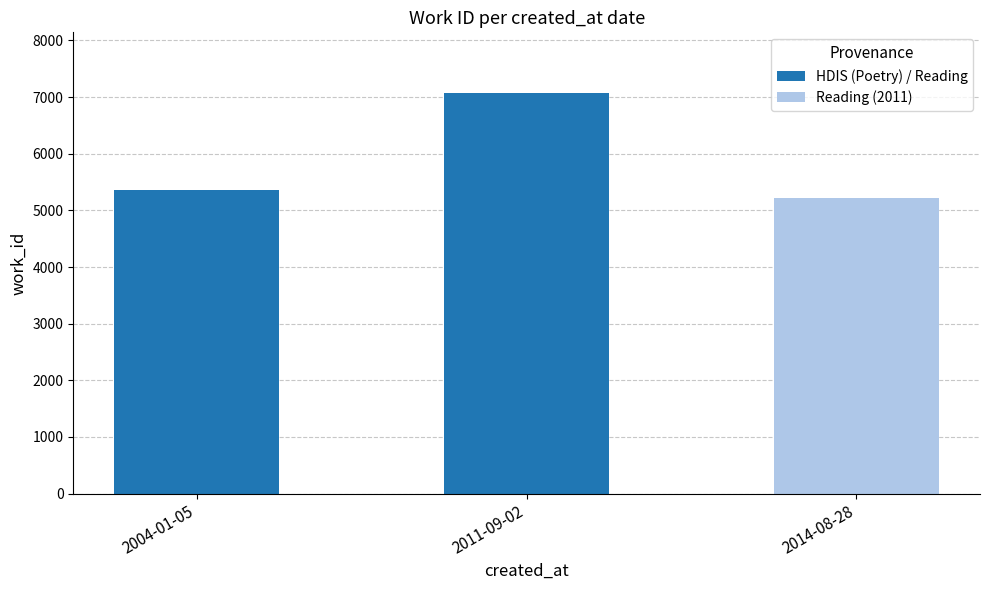

What is the difference between the values at 2014-08-28 and 2011-09-02?

1864